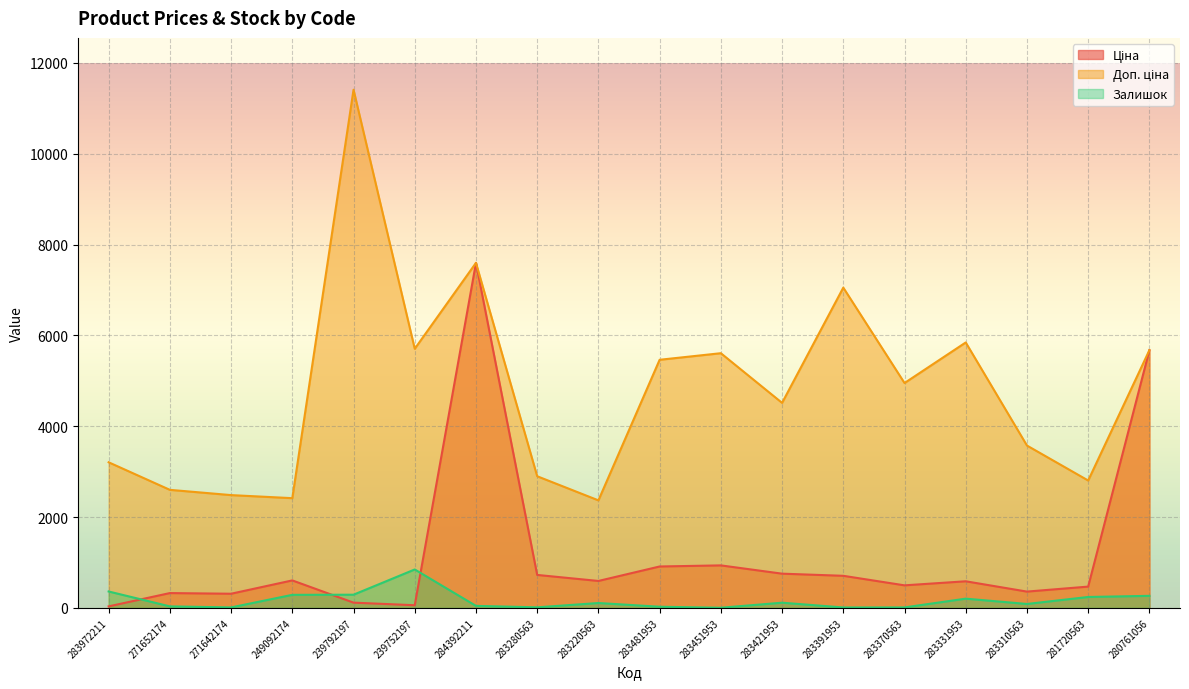

True or false: Залишок has more than 1 interior local peaks.

True